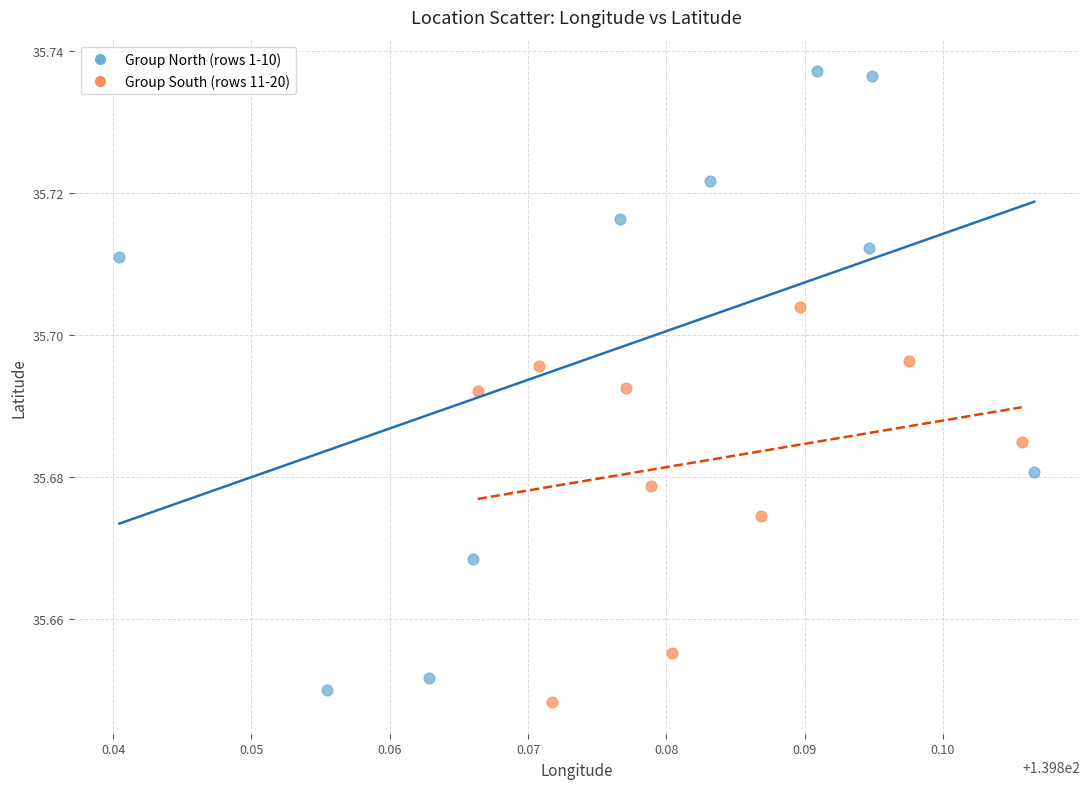

Which series has the widest spread of Y values?

Group North (rows 1-10)